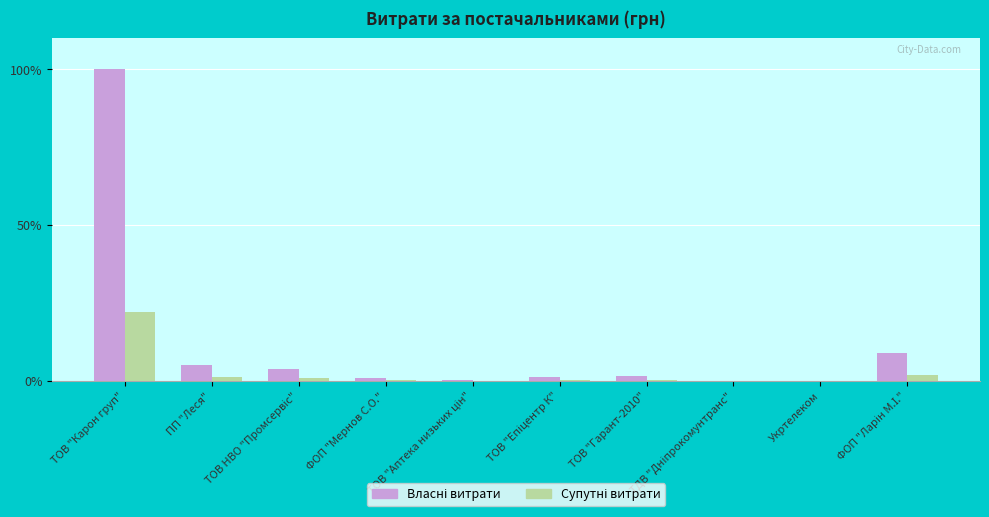

Are the bars horizontal?

No